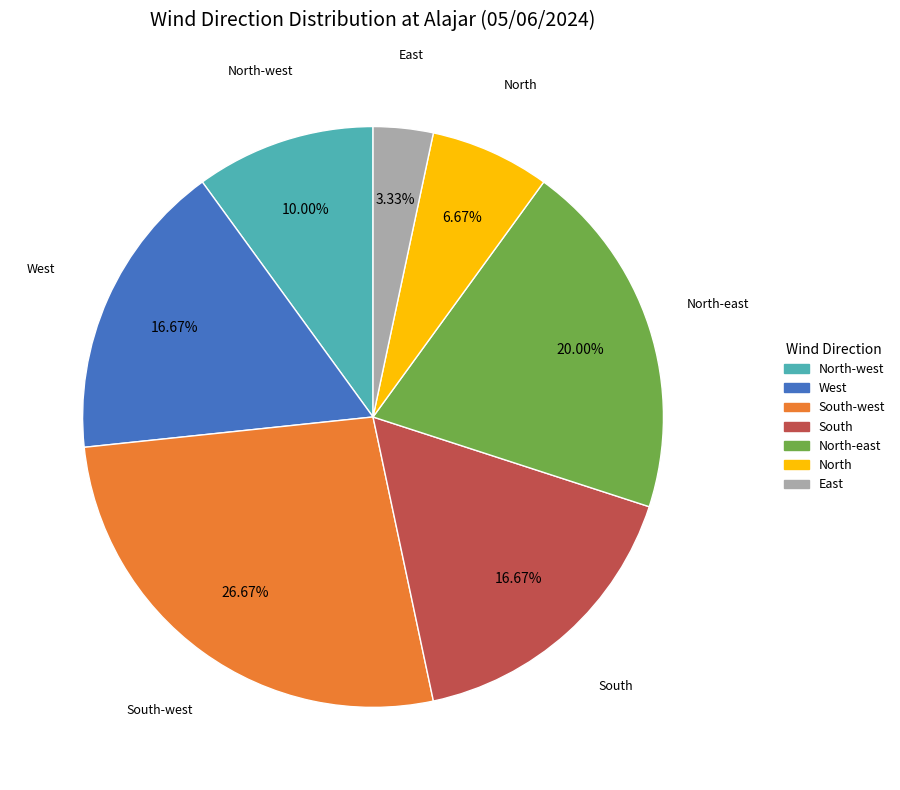

Is there any slice that represents more than half of the pie?

No